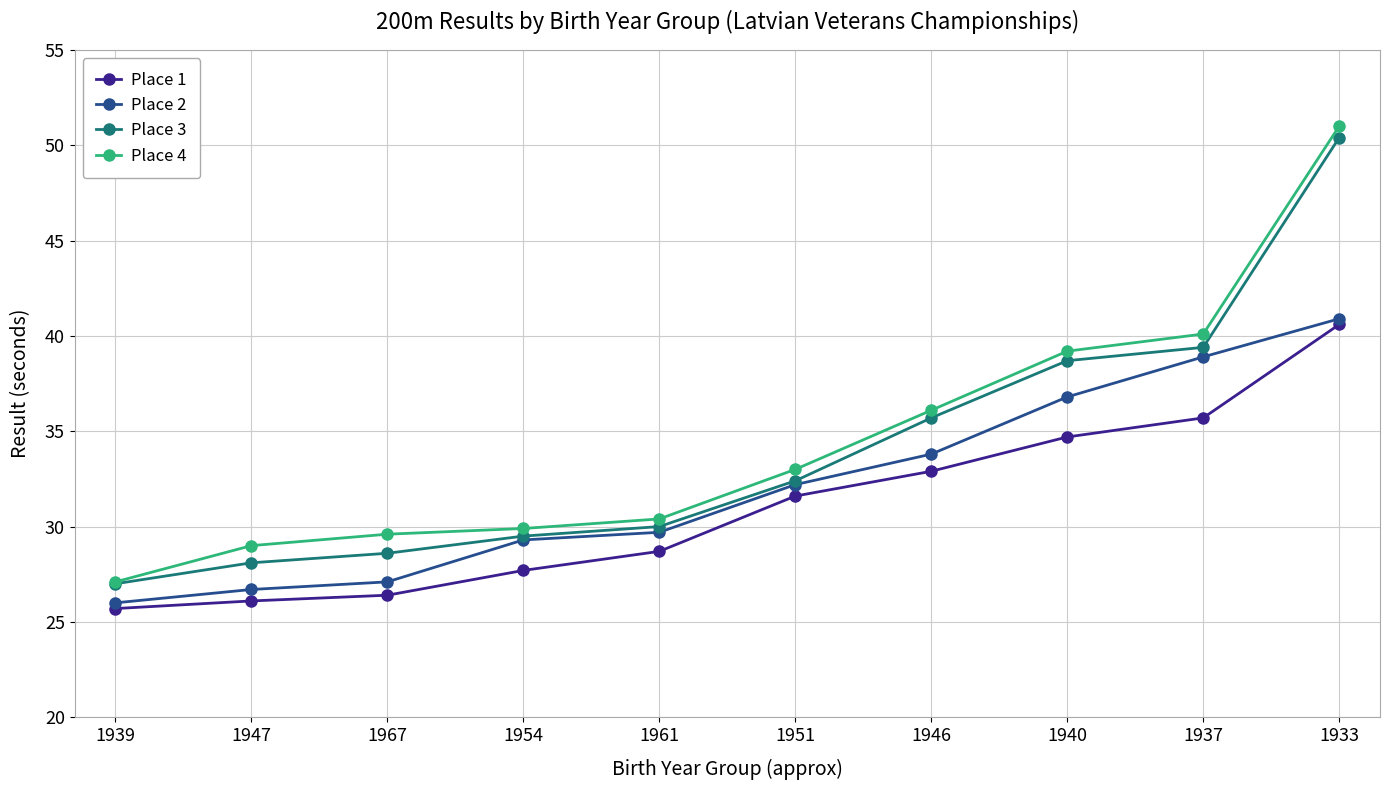

Rank the series by their maximum value, from highest to lowest.

Place 4, Place 3, Place 2, Place 1